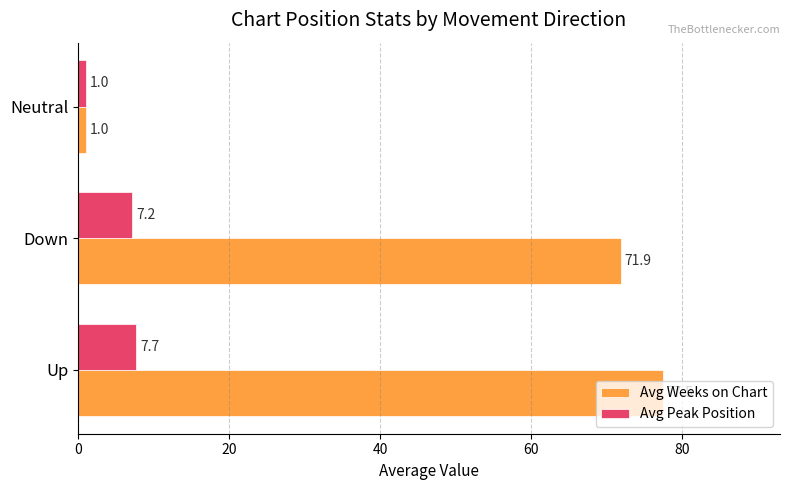

The Avg Weeks on Chart series shows 77.5 at Up. True or false?

True